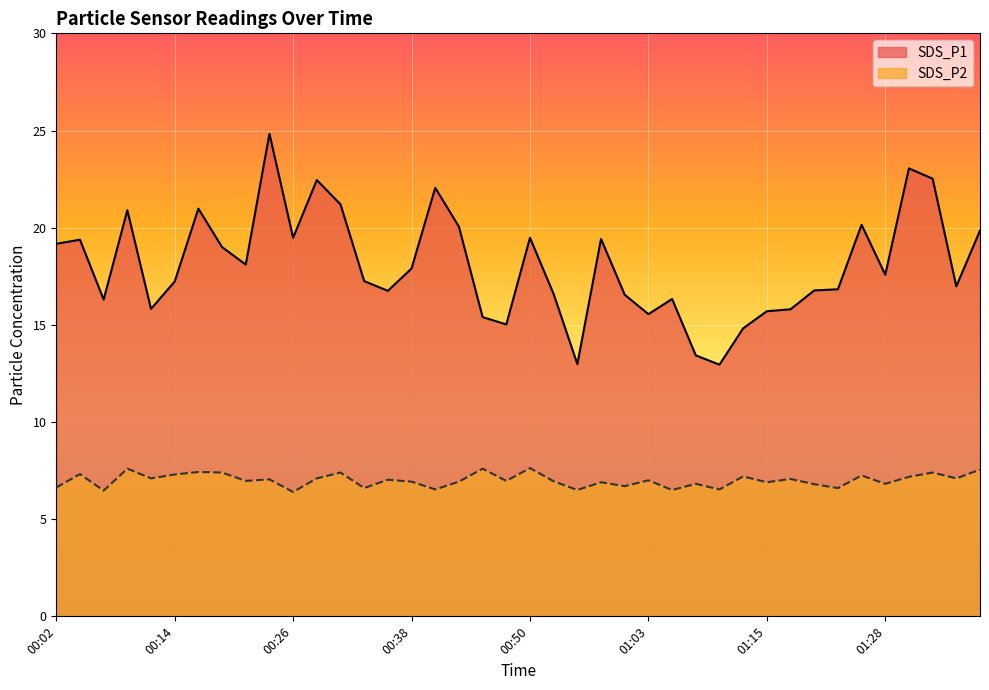

How many distinct data groups are displayed?

2